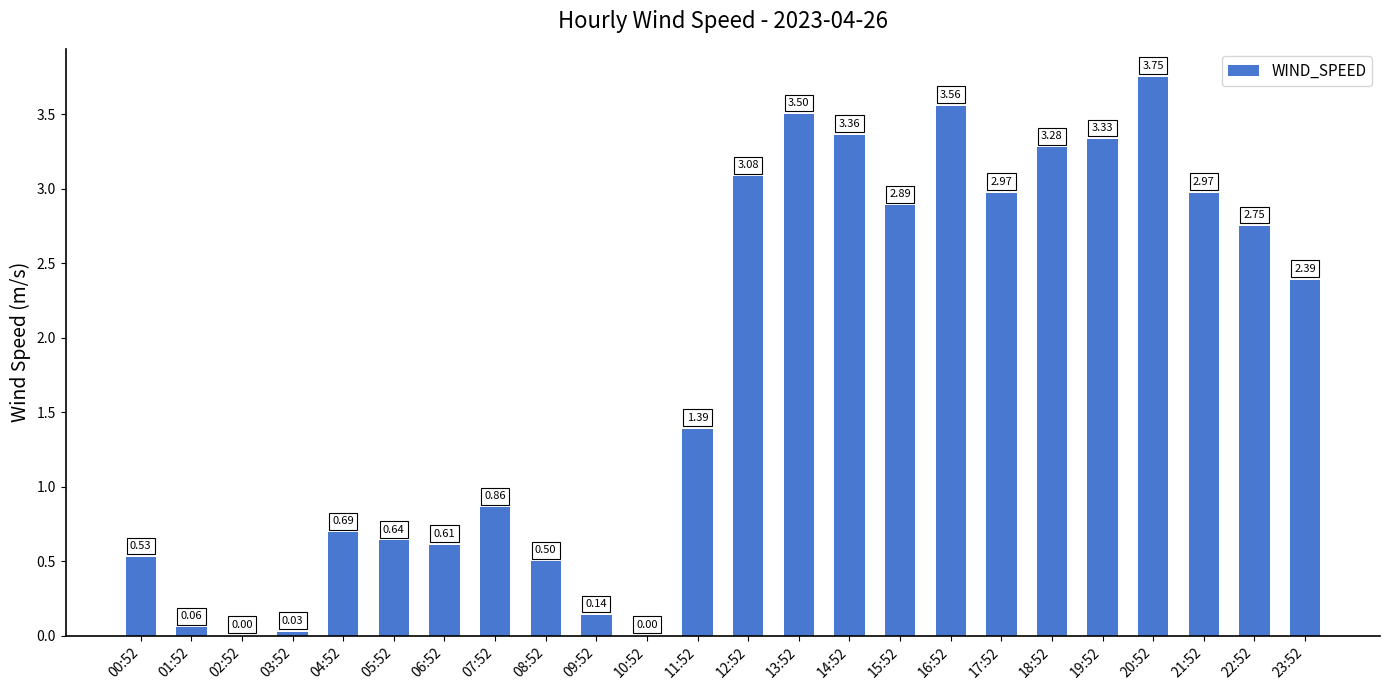

The chart shows a value of 3.5 at 13:52. True or false?

True